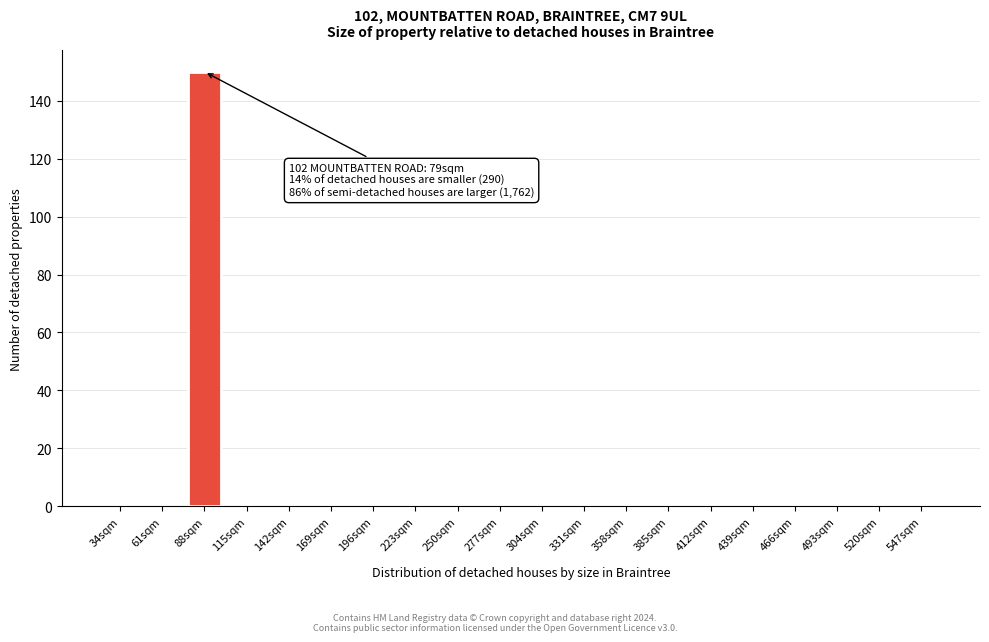

Reading right to left, transcribe all the data shown in this chart.

547sqm=0	520sqm=0	493sqm=0	466sqm=0	439sqm=0	412sqm=0	385sqm=0	358sqm=0	331sqm=0	304sqm=0	277sqm=0	250sqm=0	223sqm=0	196sqm=0	169sqm=0	142sqm=0	115sqm=0	88sqm=150	61sqm=0	34sqm=0